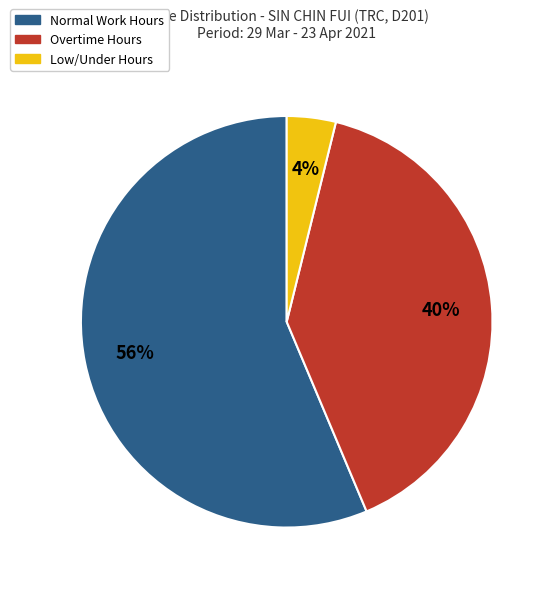

Does Overtime Hours account for over 50% of the chart?

No